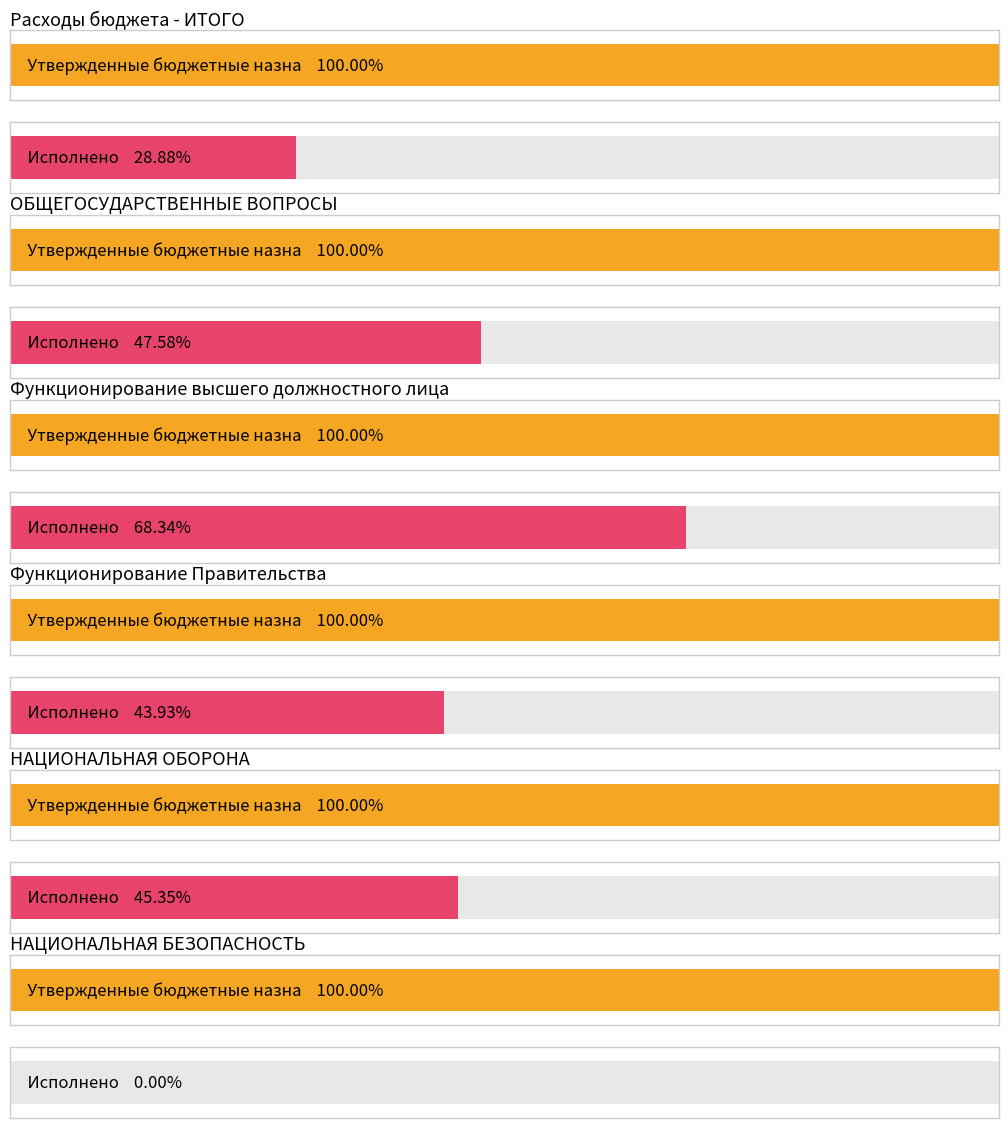

What are all the series names shown in the legend?

Утвержденные бюджетные назначения, Исполнено